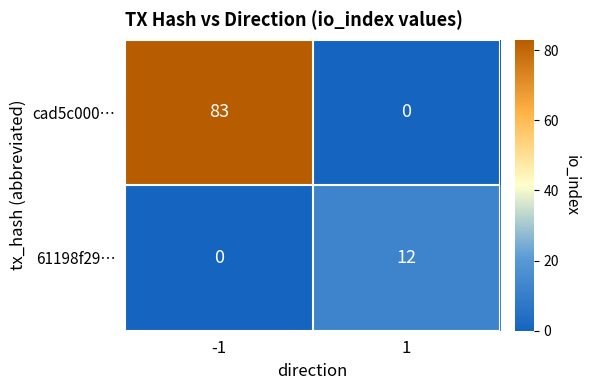

Is it true that 61198f29… equals 5 at -1?

False